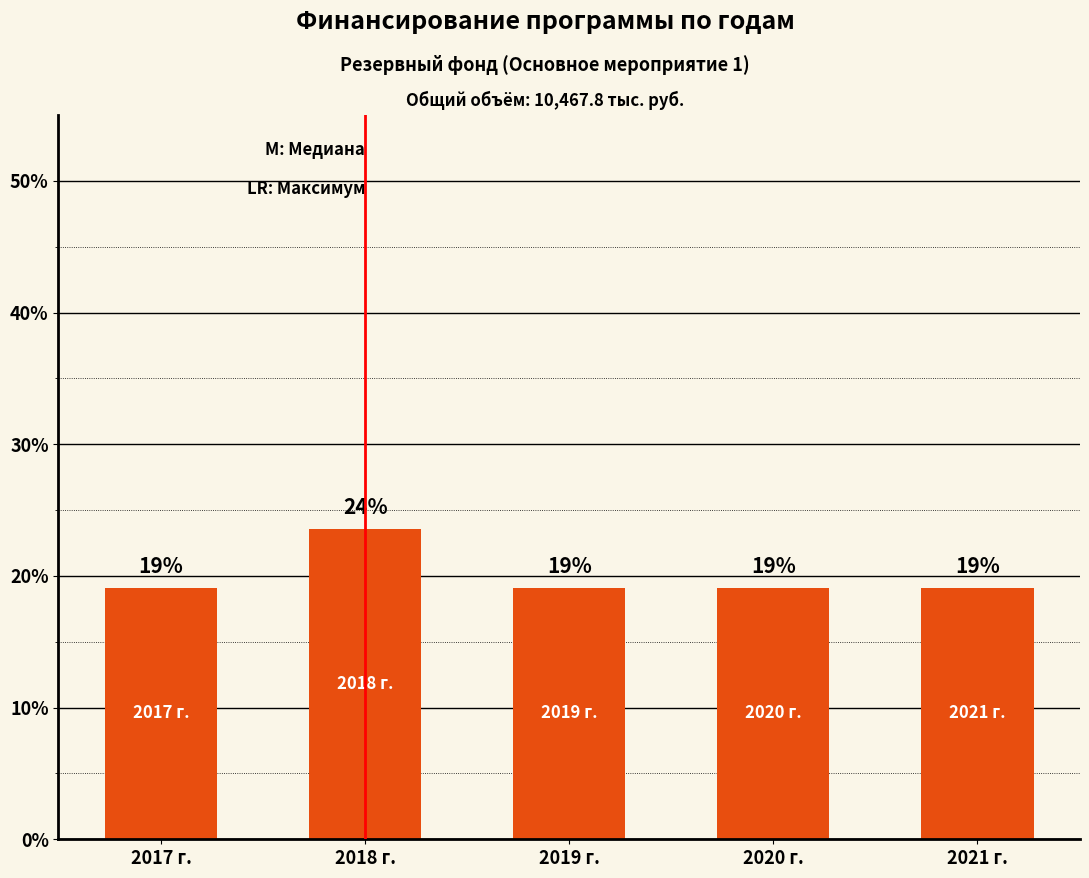

Does the chart contain any negative values?

No